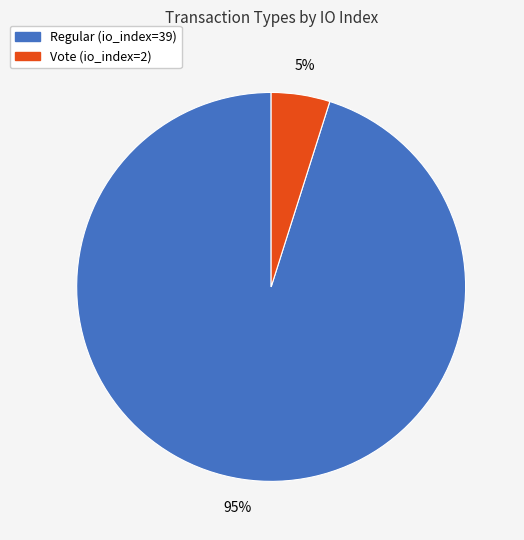

Which category has the biggest portion of the pie?

Regular (io_index=39)